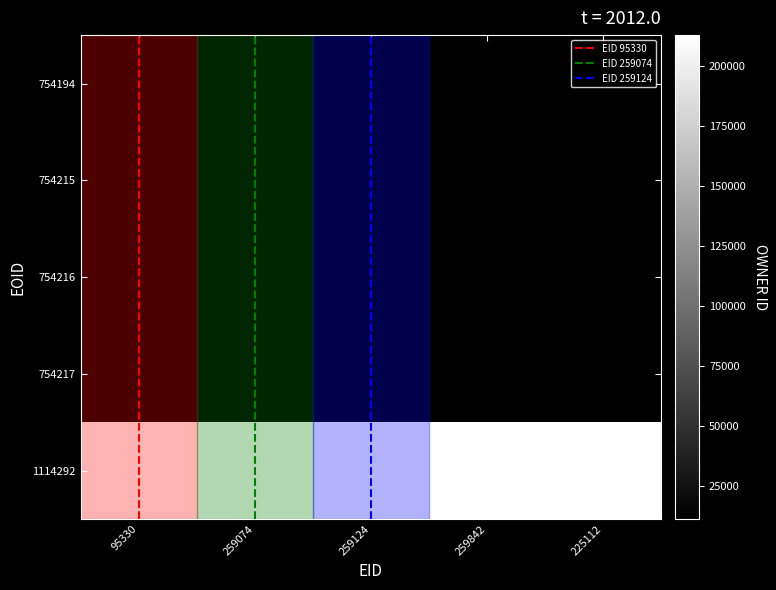

What is the maximum value shown in the chart?

212922